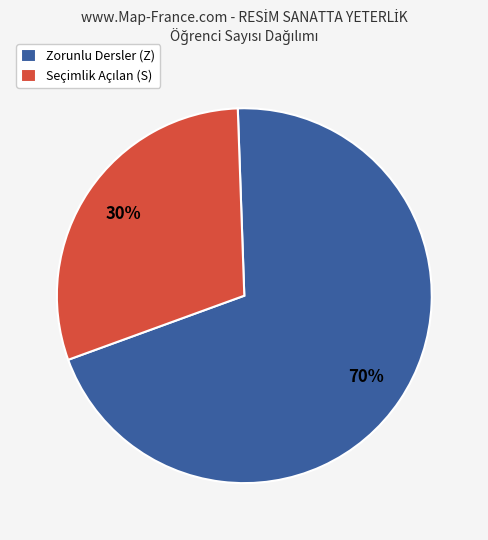

True or false: Zorunlu Dersler (Z) accounts for 70% of the total.

True